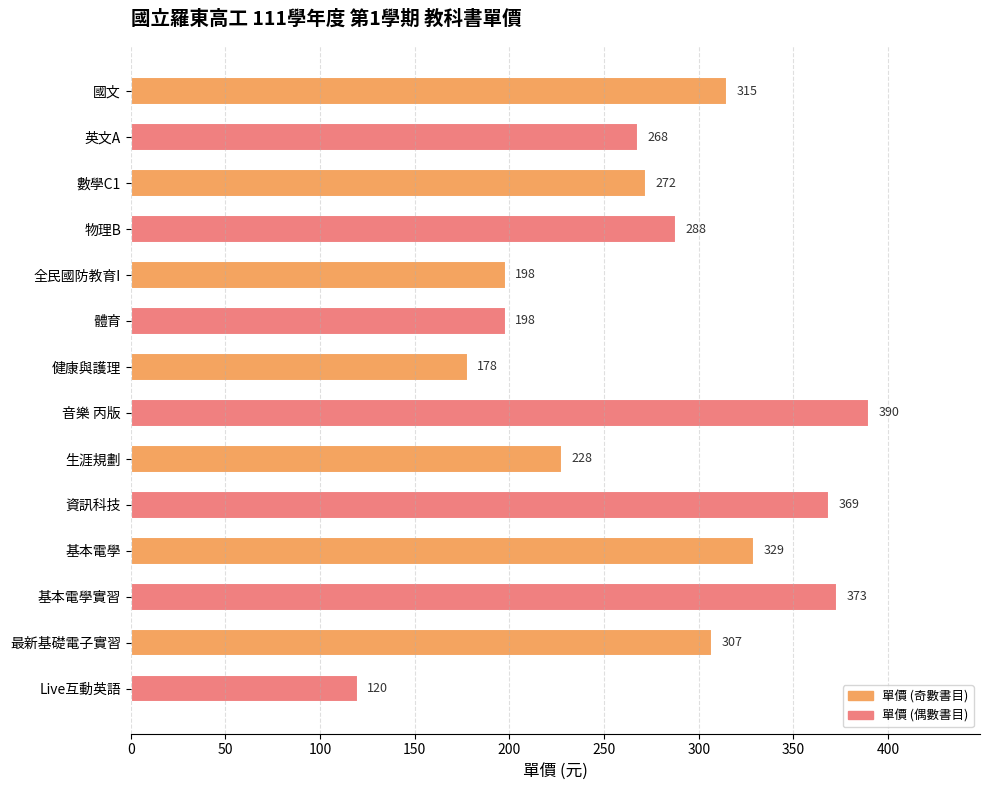

Which has a higher value, 資訊科技 or 基本電學實習?

基本電學實習